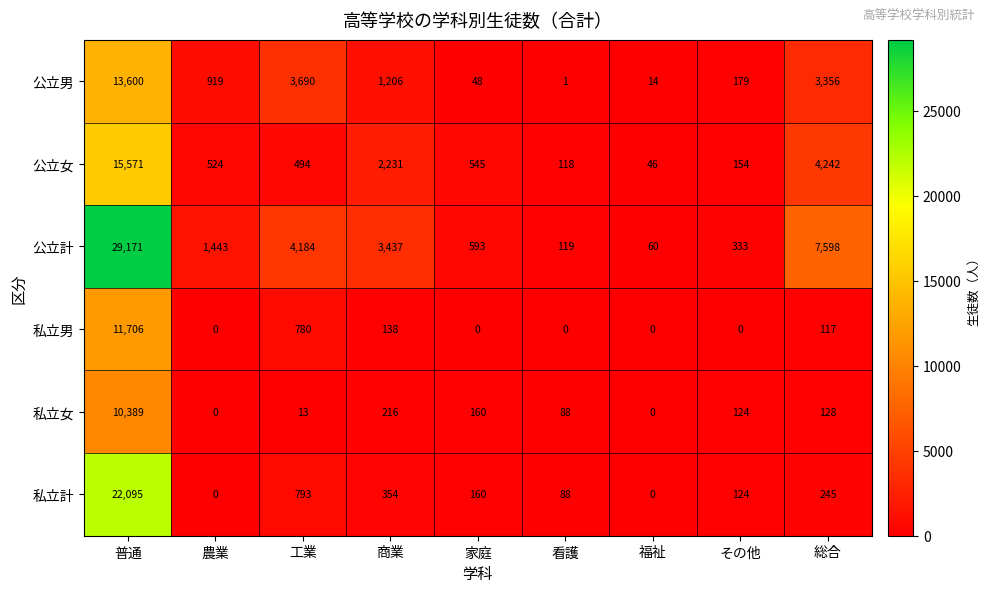

What is the spread (max minus min) of values at 農業?

1443